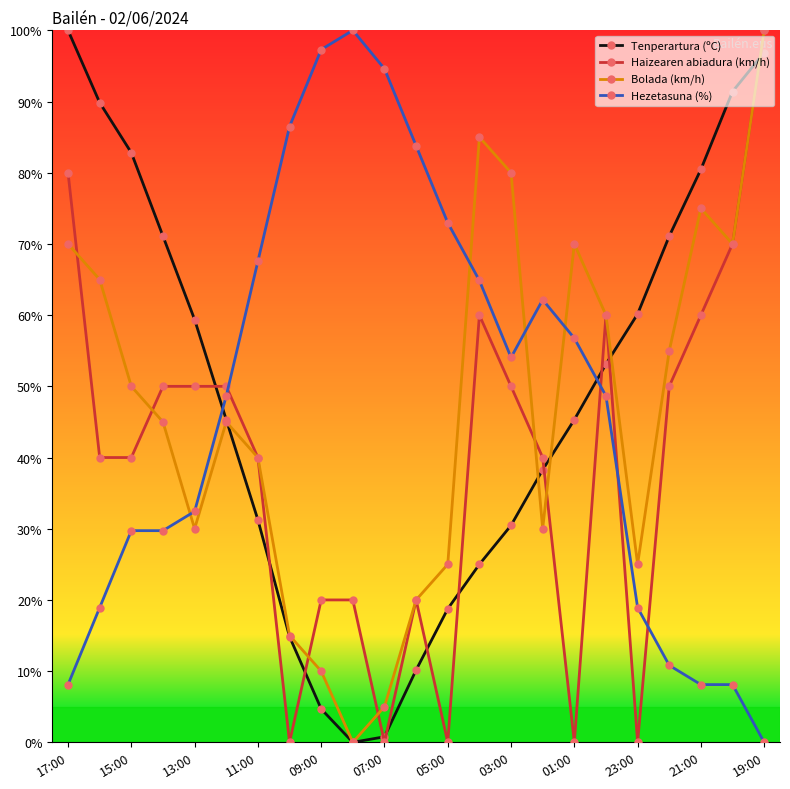

True or false: Tenperartura (ºC) and Hezetasuna (%) intersect in this chart.

True